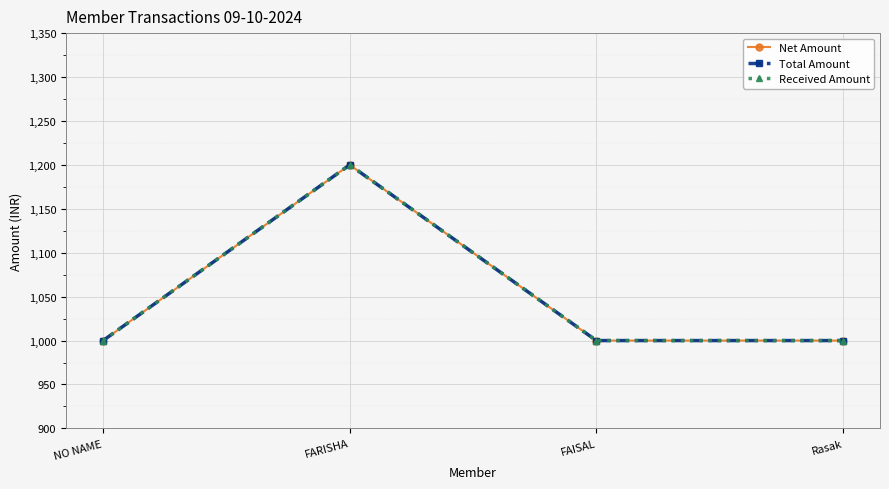

True or false: Net Amount has a value of 1000 at NO NAME.

True